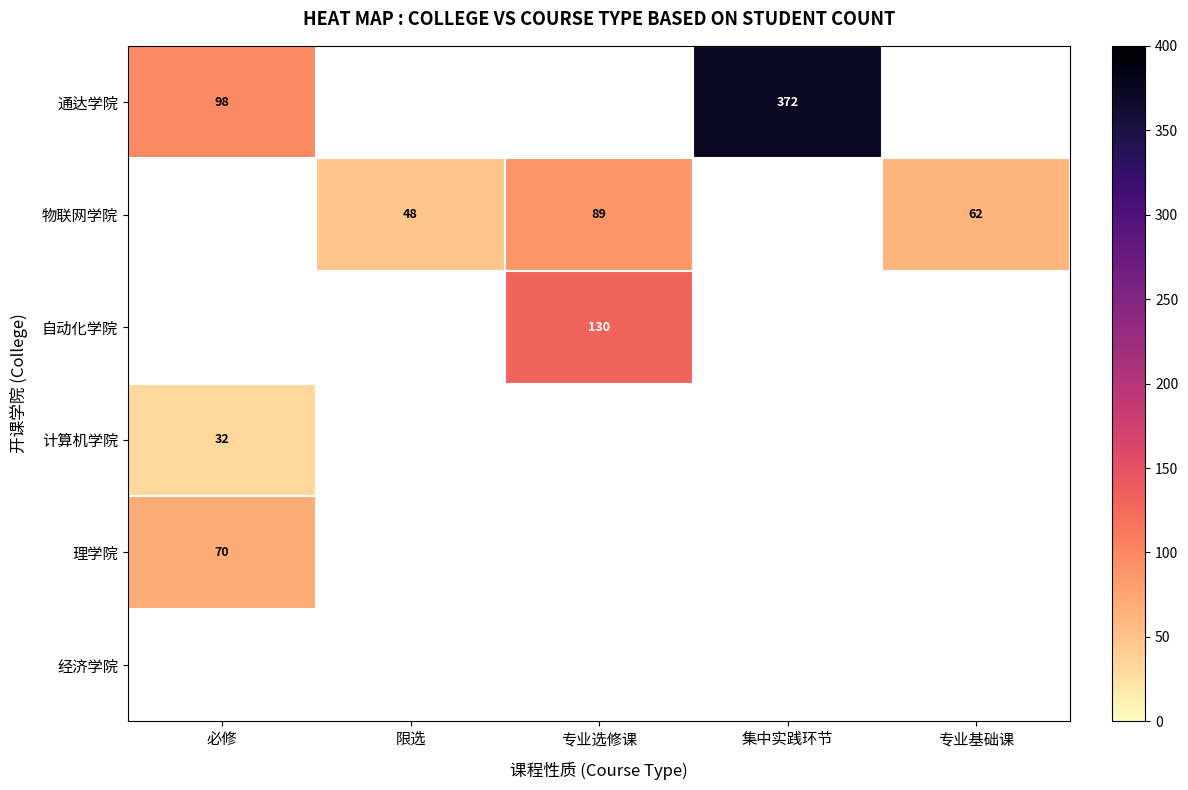

Which category has the lowest value across all series?

必修